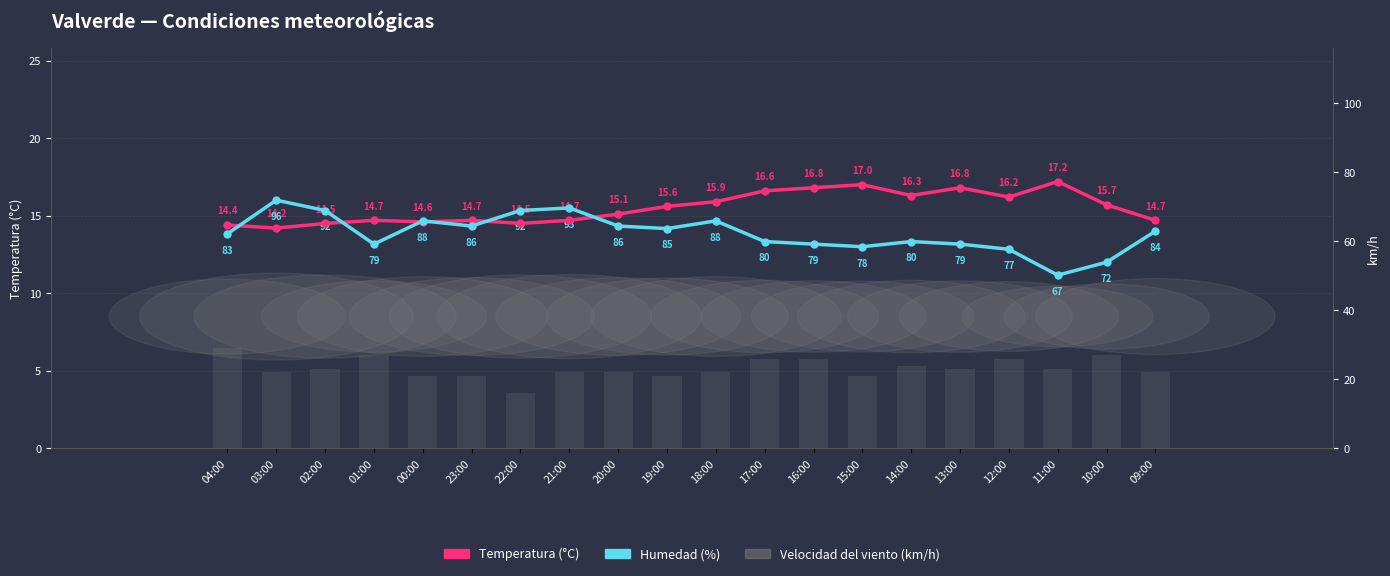

Rank the series by their maximum value, from lowest to highest.

Humedad (%), Temperatura (°C), Velocidad del viento (km/h)